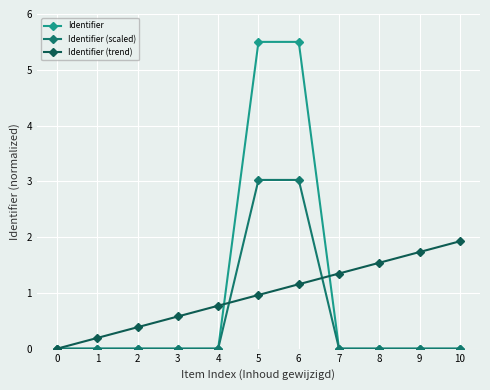

Is it true that Identifier (trend) equals -1.0 at 0?

False